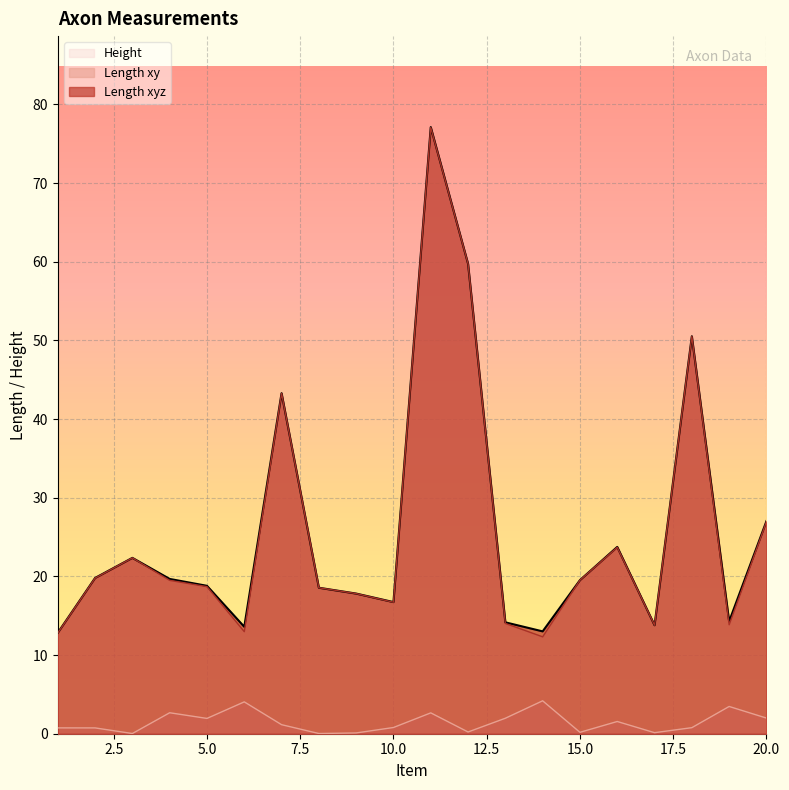

True or false: Length xy and Length xyz intersect in this chart.

False